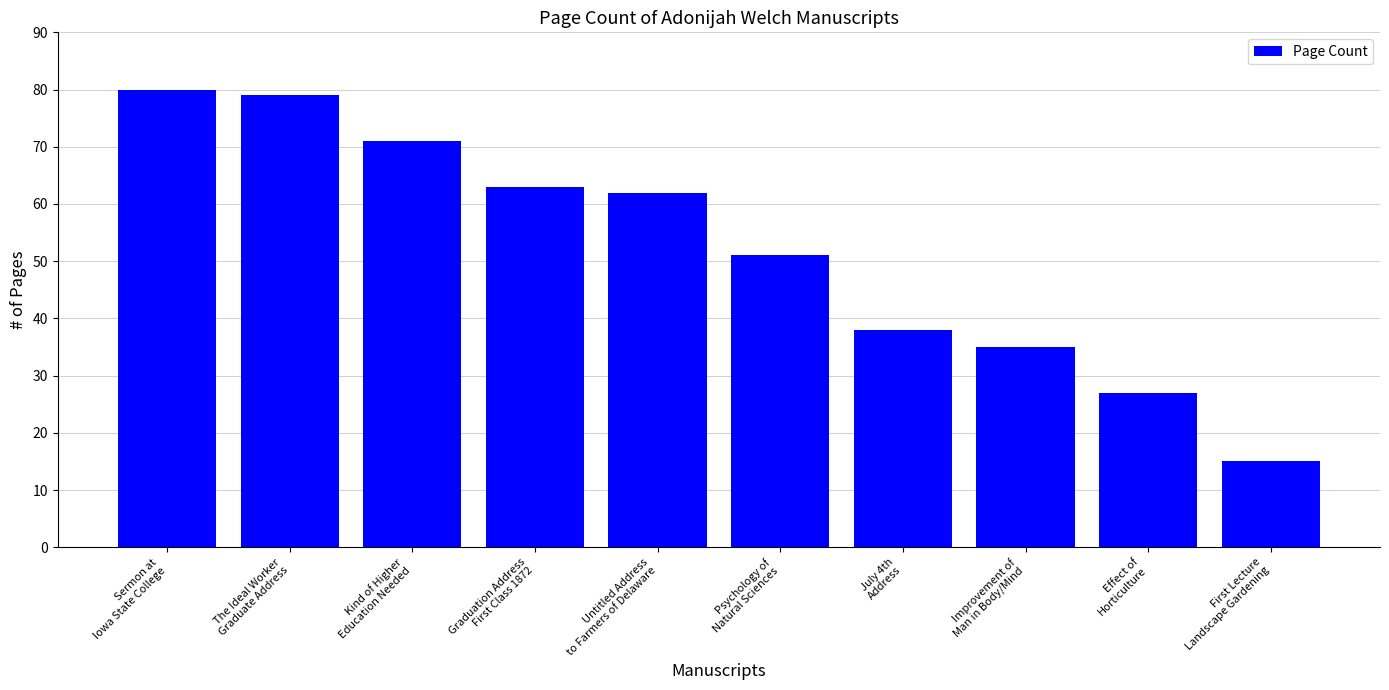

What is the label of the 4th bar from the left?

Graduation Address
First Class 1872